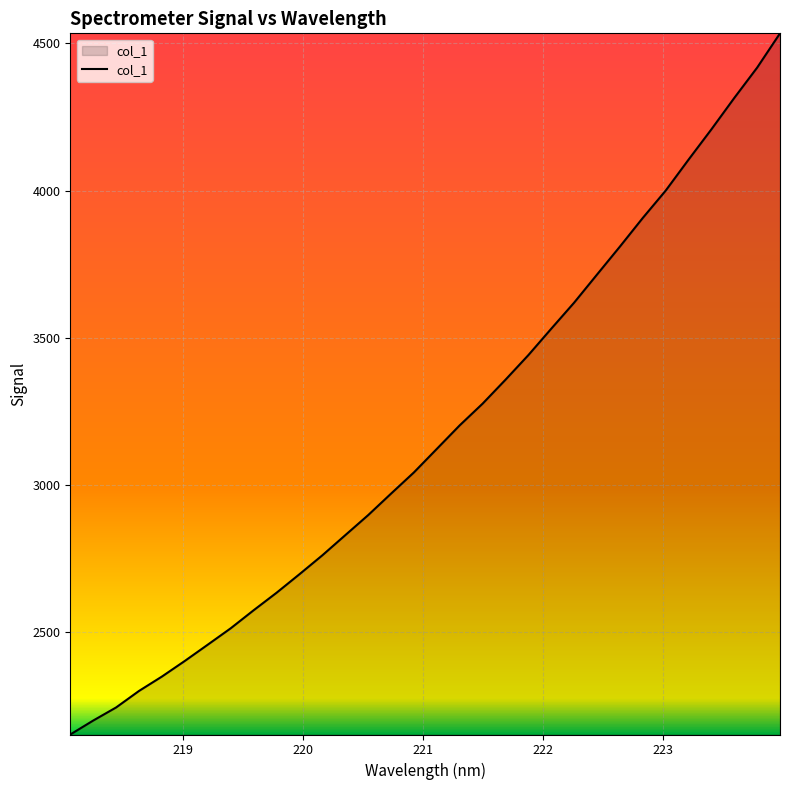

What is the minimum value shown in the chart?

2151.5